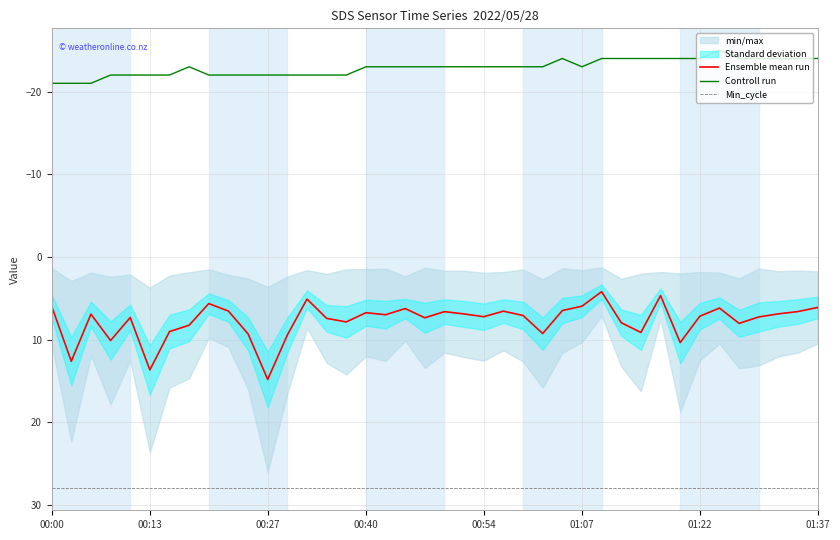

True or false: Min_cycle has more than 2 interior local peaks.

False